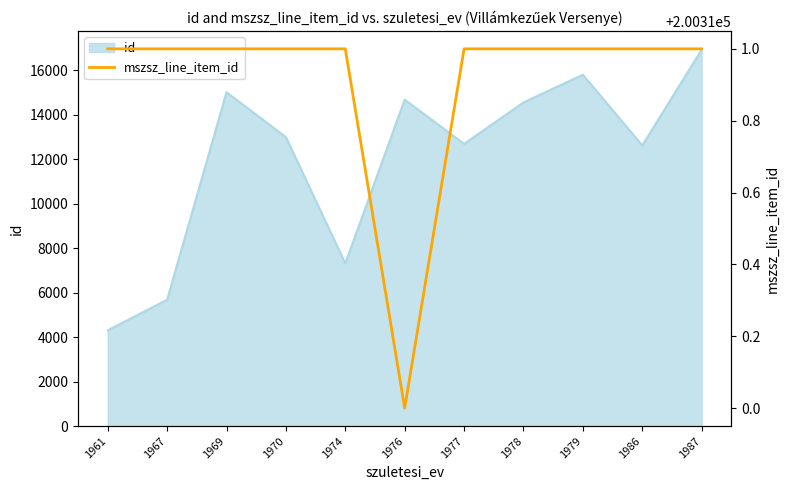

True or false: the data has more than 2 interior local peaks.

False